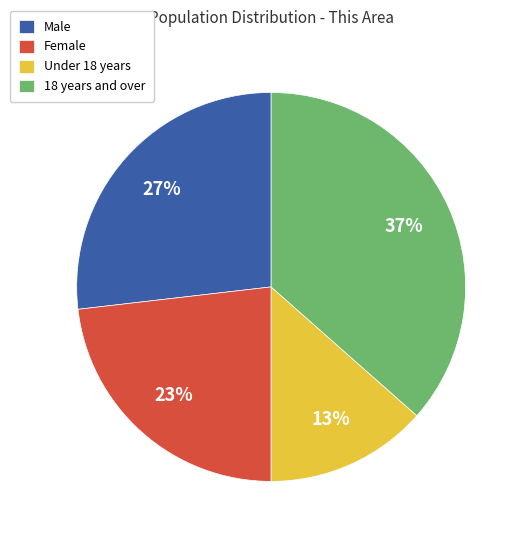

The Male slice represents 41% of the pie. True or false?

False